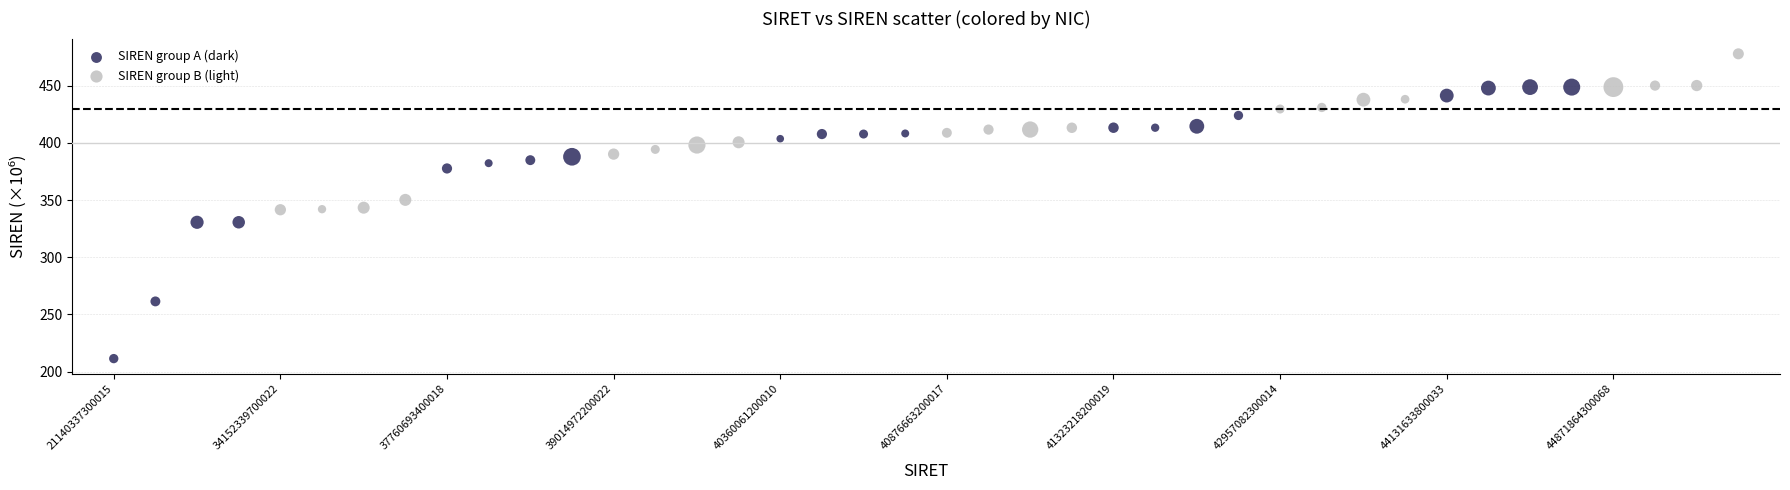

Which series contains the lowest Y value?

SIREN group A (dark)